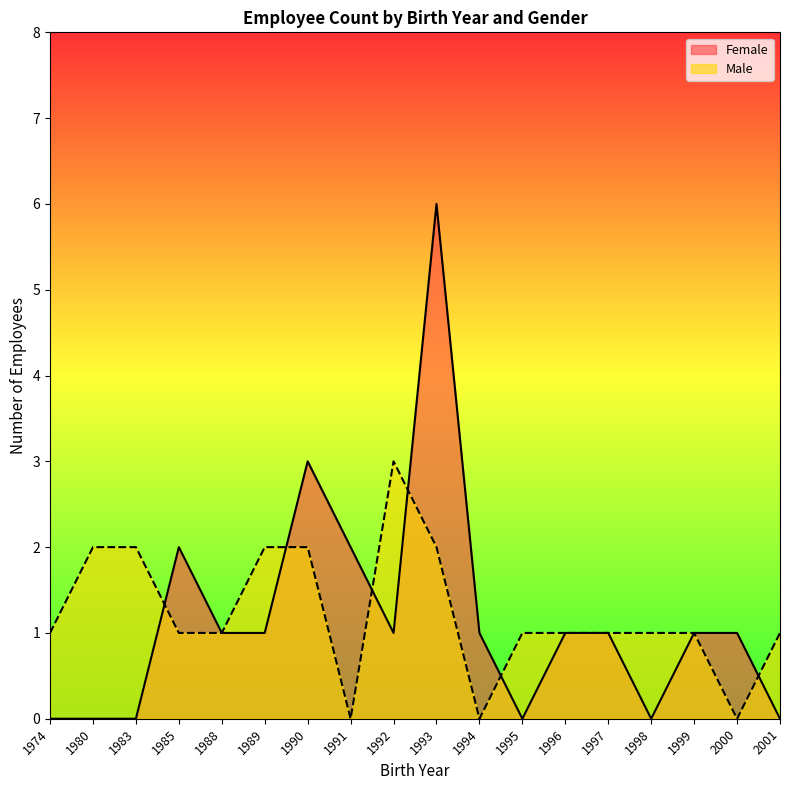

List the series in order of their peak value, highest first.

Female, Male